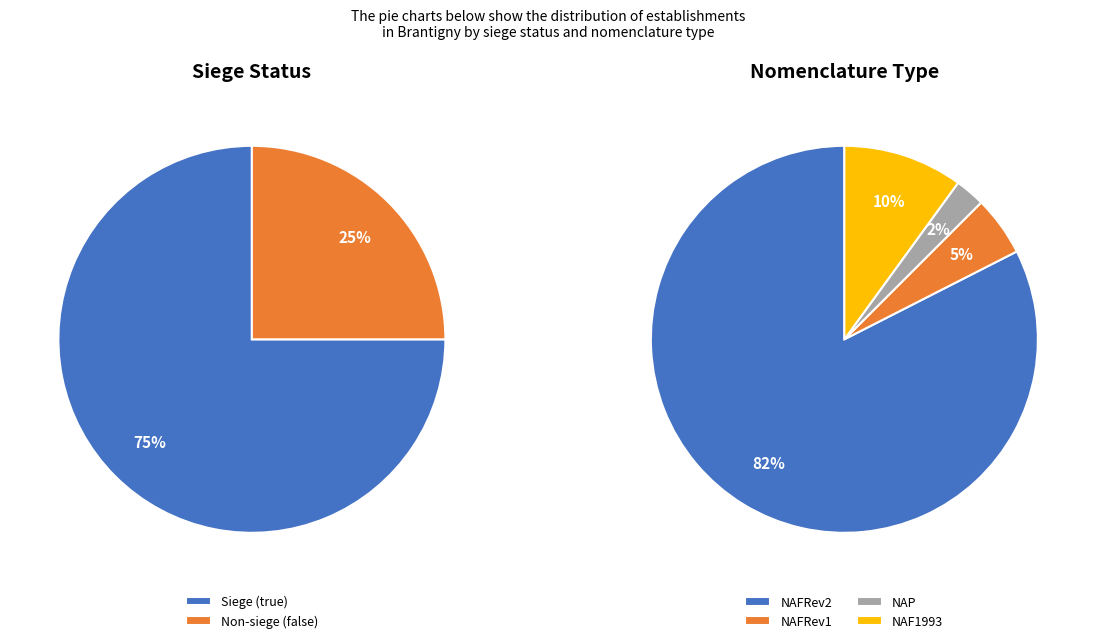

How many slices are in this pie chart?

2